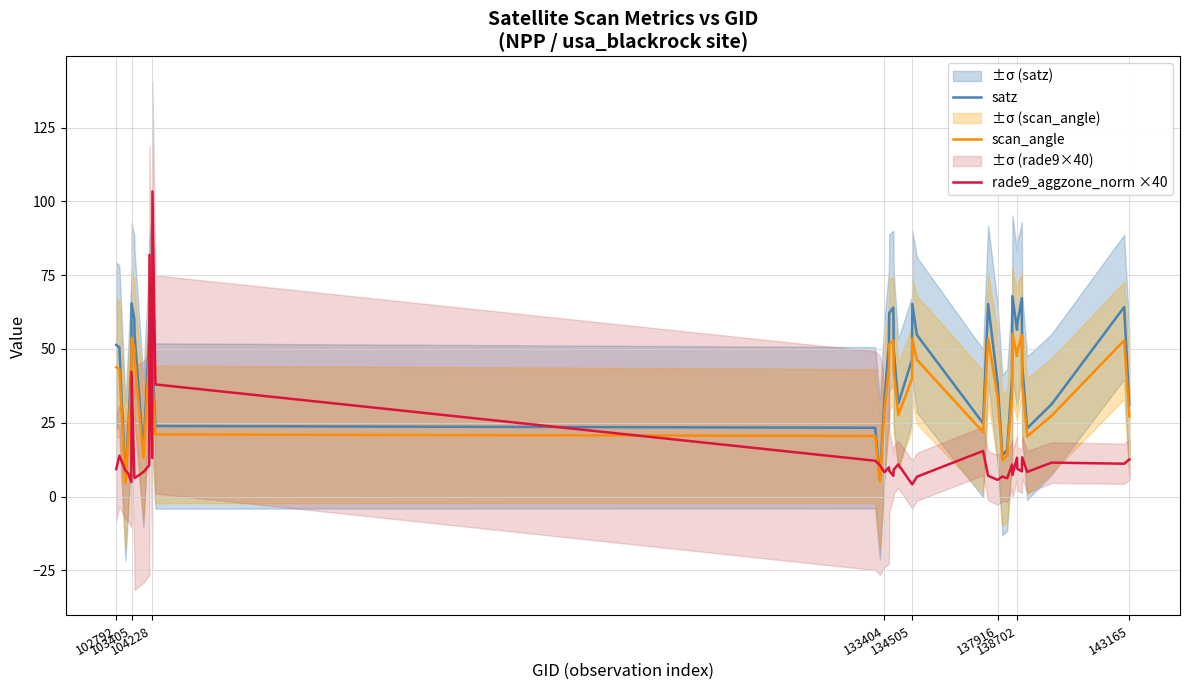

True or false: rade9_aggzone_norm ×40 and satz cross at least once.

True